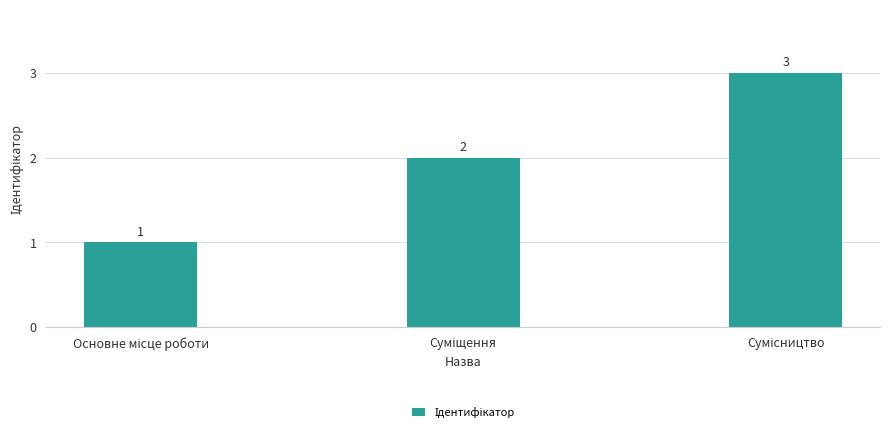

What is the smallest value displayed?

1